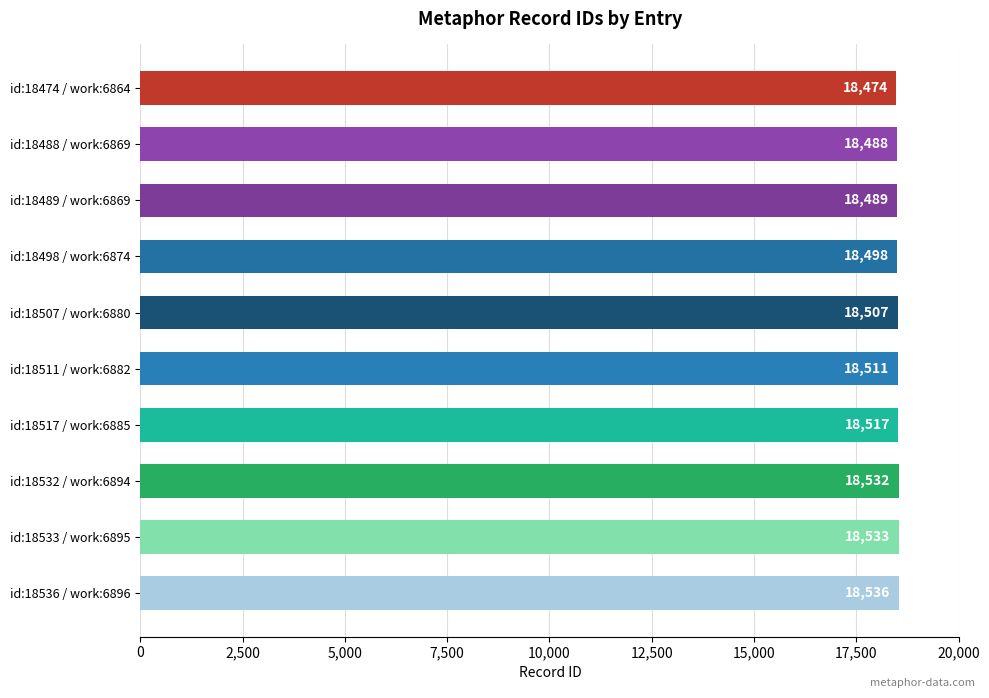

Are the bars horizontal?

Yes